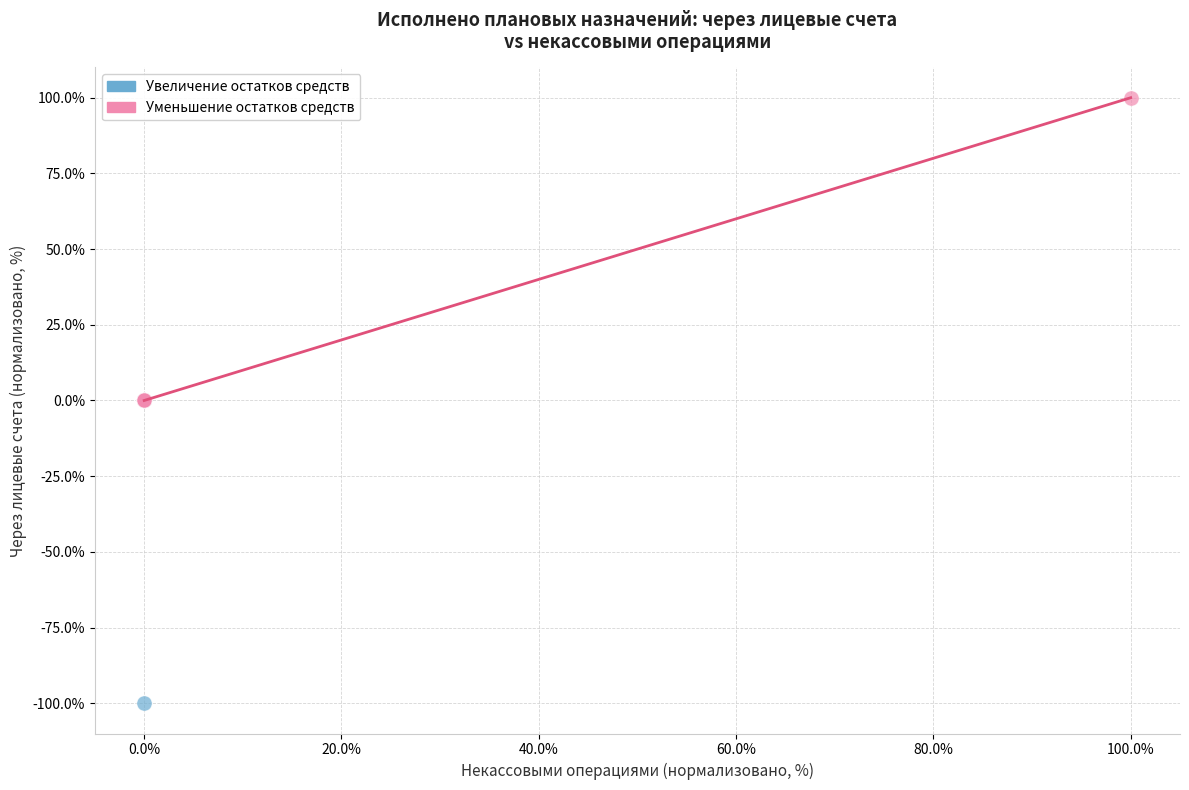

Which series contains the lowest Y value?

Увеличение остатков средств